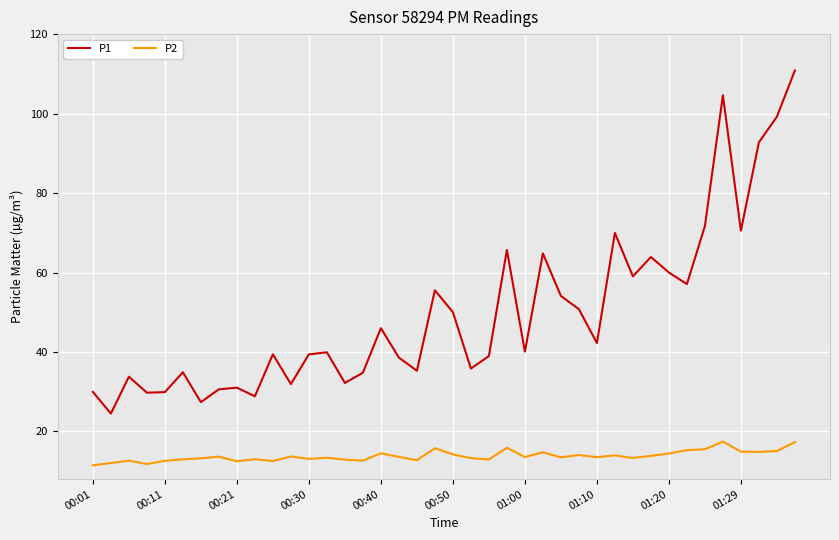

At how many categories does at least one series exceed 91?

4